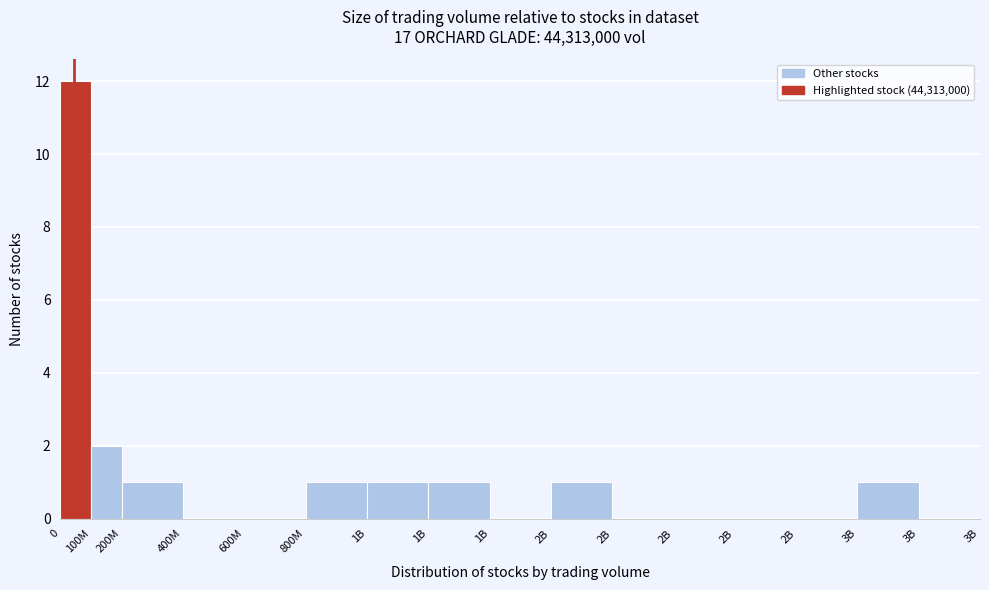

Are the bars horizontal?

No